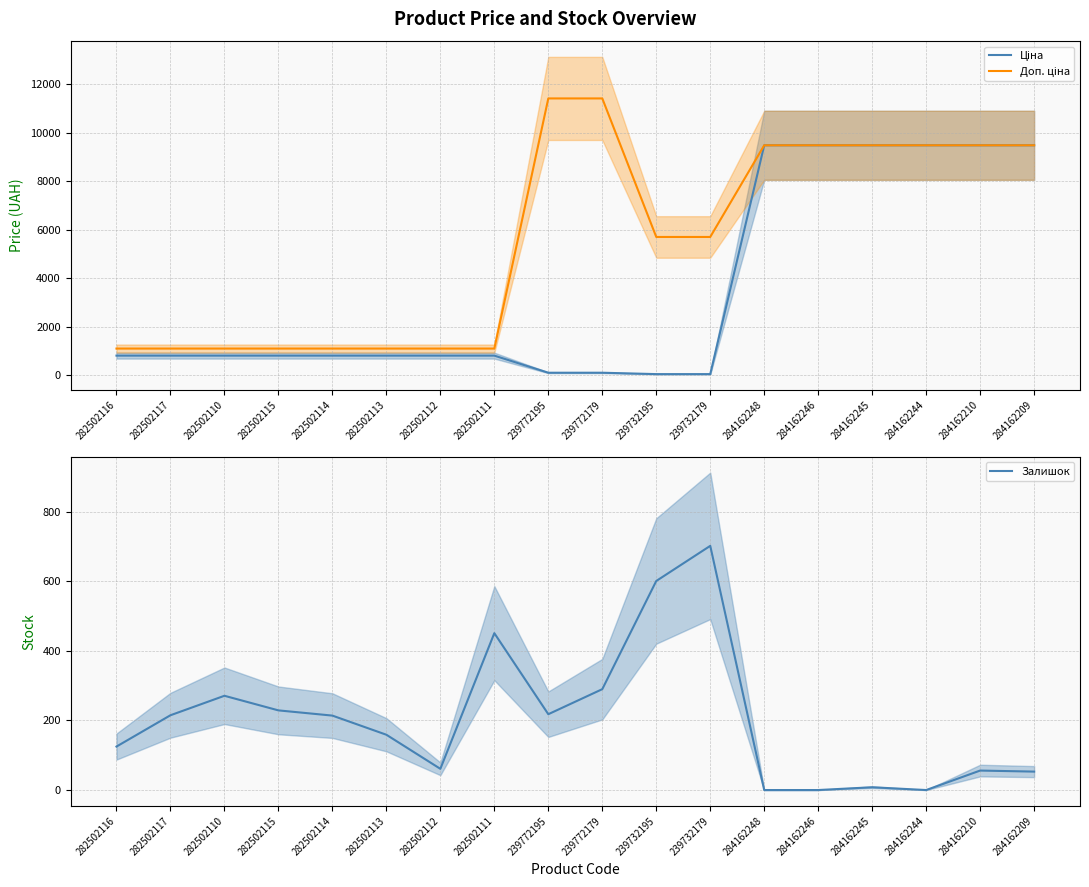

What is the value of the Ціна point at the 16th from the left?

9480.1